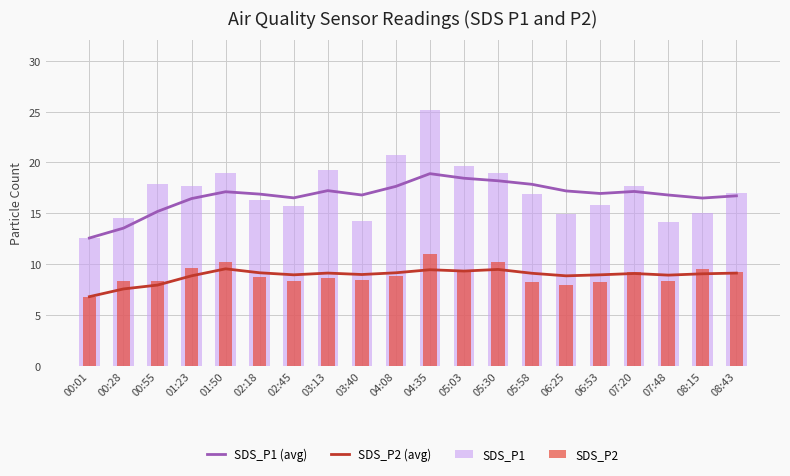

Rank the series by their maximum value, from highest to lowest.

SDS_P1, SDS_P1 (avg), SDS_P2, SDS_P2 (avg)